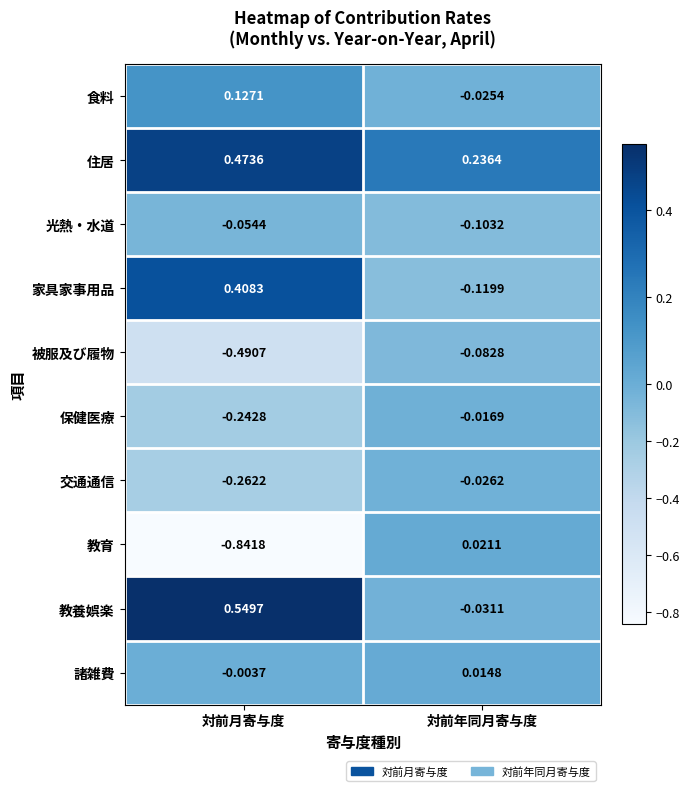

How many distinct data groups are displayed?

10